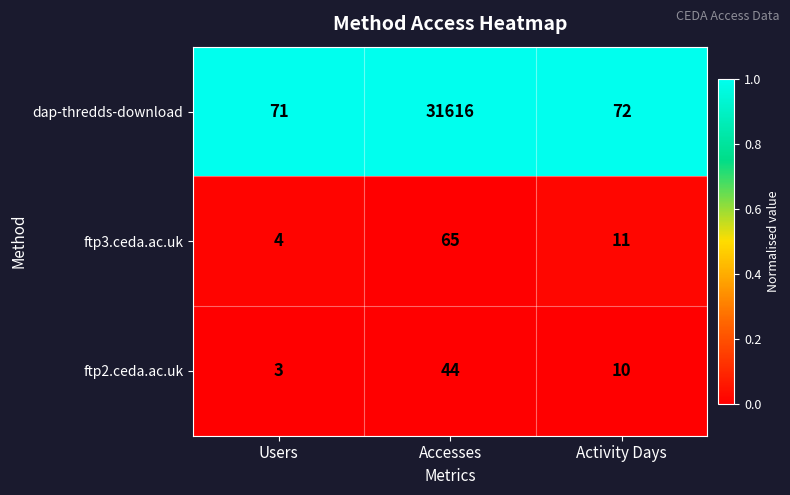

List the series in order of their peak value, lowest first.

ftp2.ceda.ac.uk, ftp3.ceda.ac.uk, dap-thredds-download